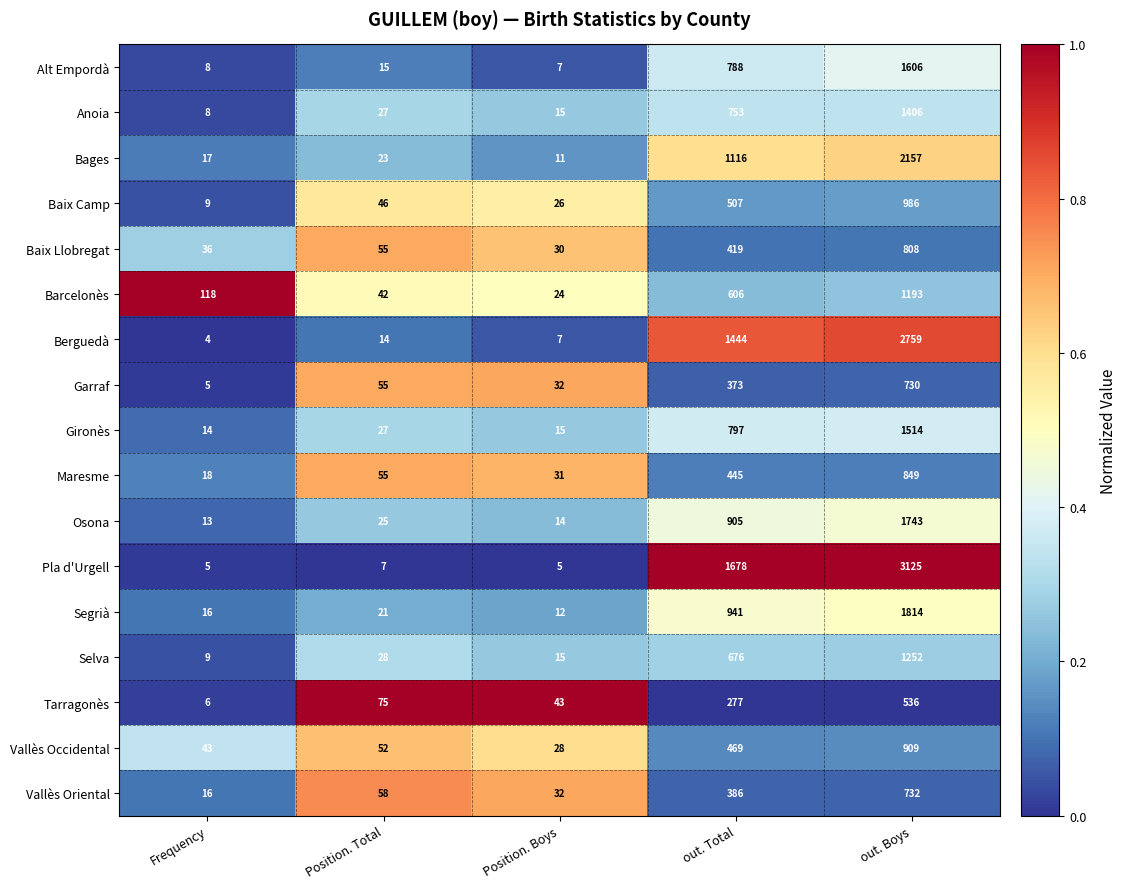

Which series changed the most between Frequency and out. Total?

Pla d'Urgell